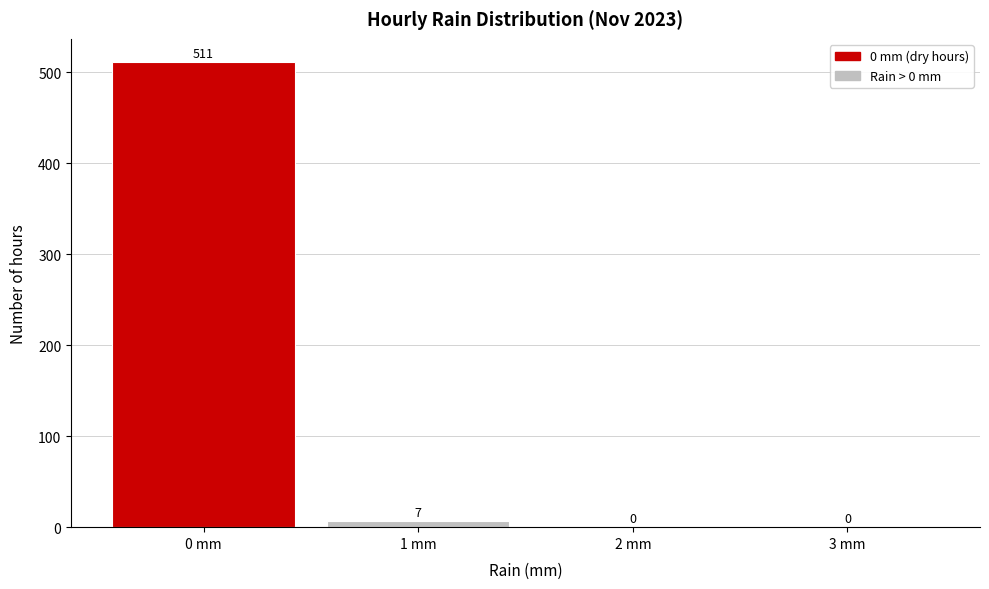

Reading left to right, transcribe this chart: for each bar, give the range it covers on the x-axis and its height.

-0.5 to 0.5: 511
0.5 to 1.5: 7
1.5 to 2.5: 0
2.5 to 3.5: 0